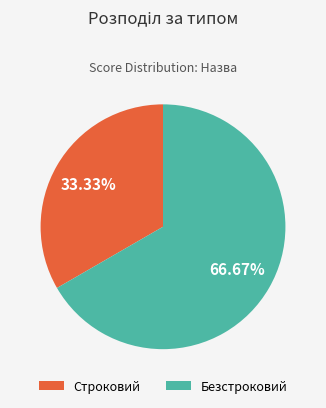

How many slices are in this pie chart?

2